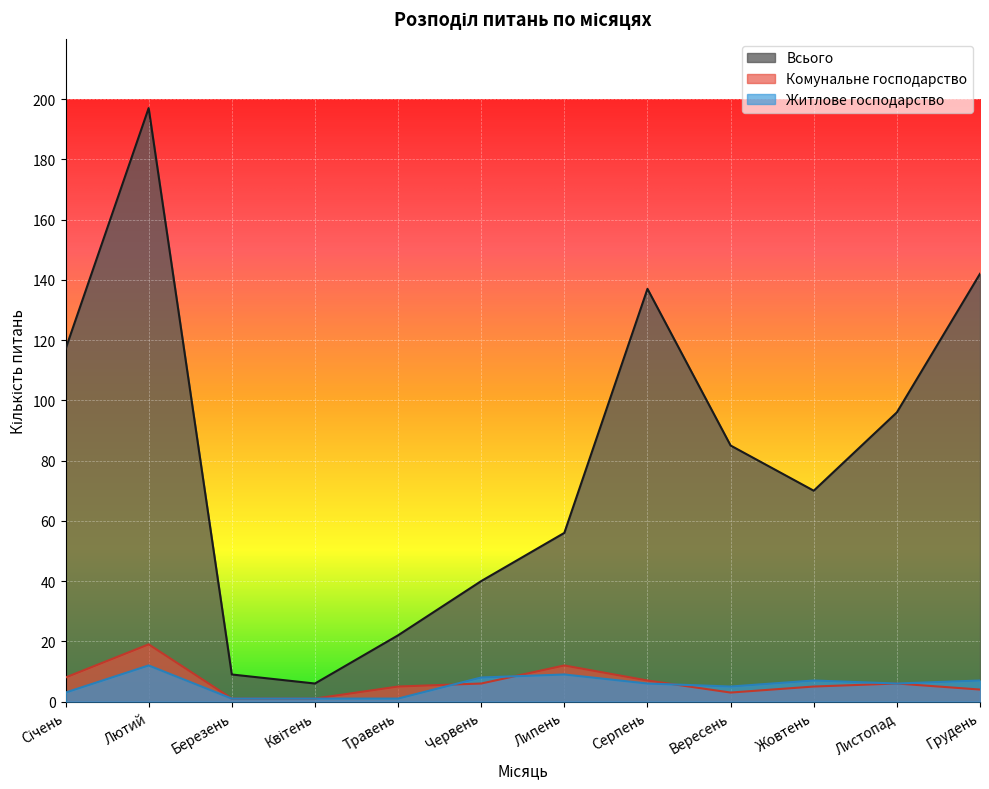

At which category is the sum across all series the highest?

Лютий